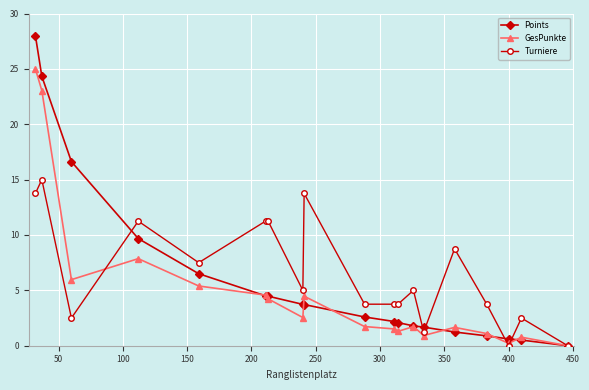

List the series in order of their peak value, lowest first.

Turniere, GesPunkte, Points